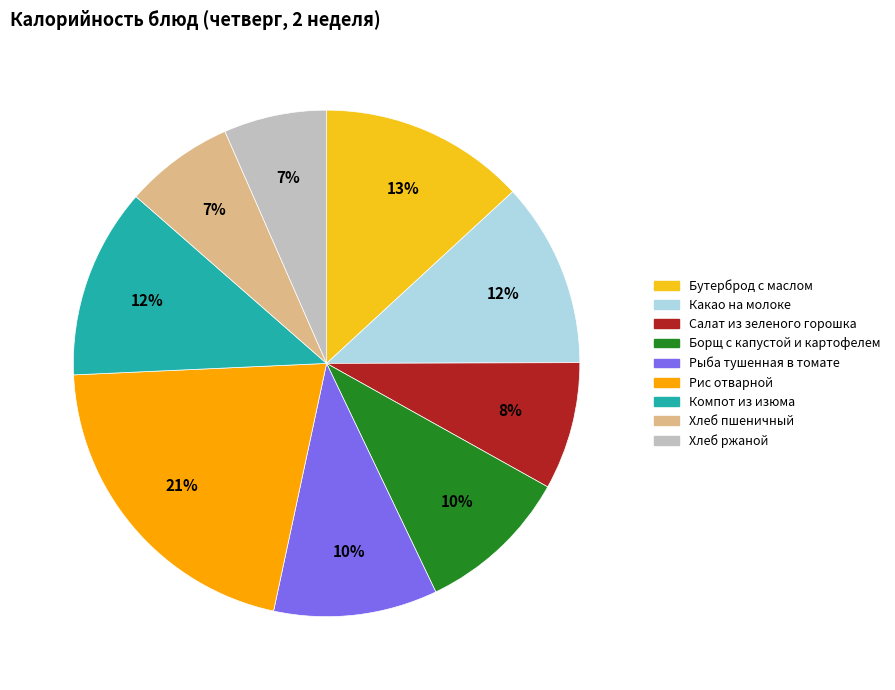

Which has a higher value, Бутерброд с маслом or Какао на молоке?

Бутерброд с маслом